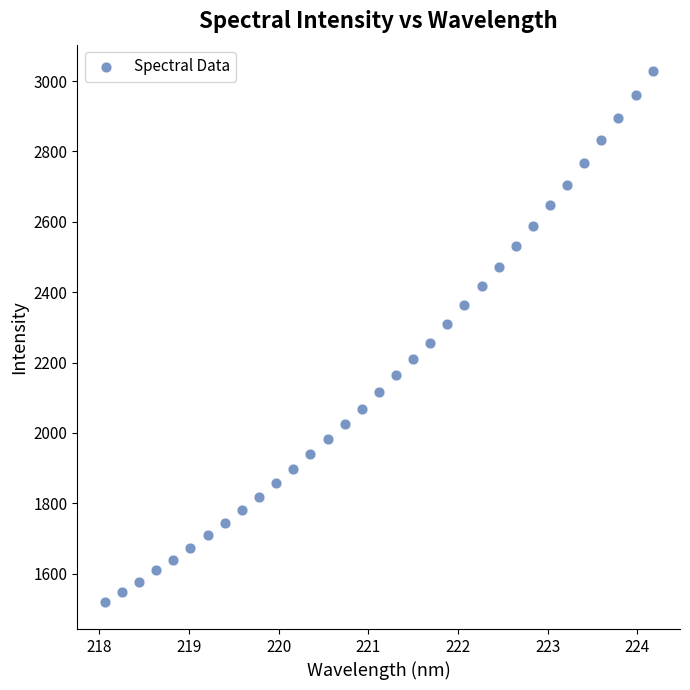

What is the range of Y values (max minus min)?

1510.5